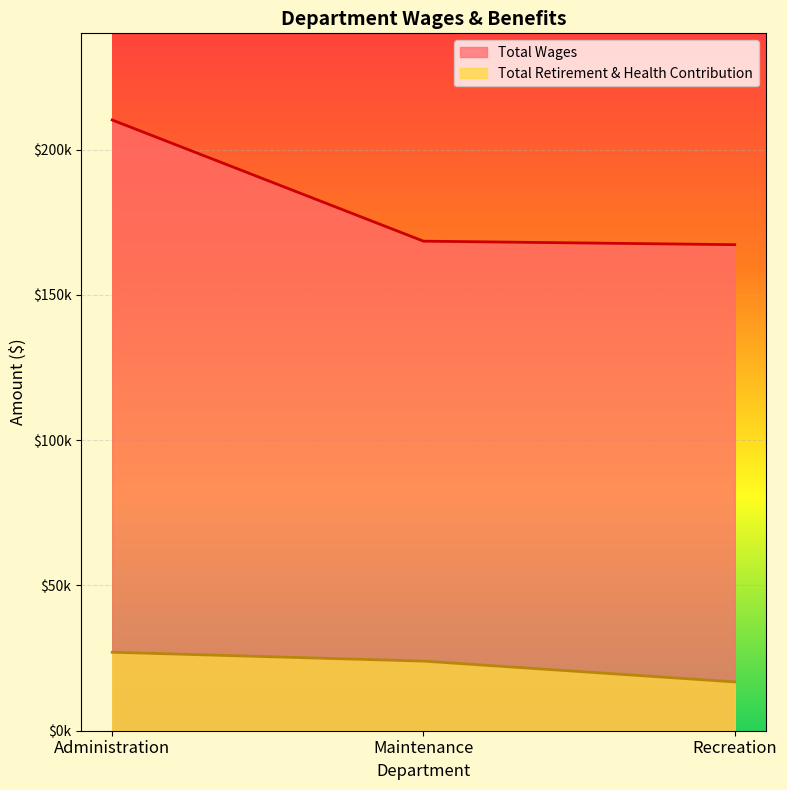

What are all the series names shown in the legend?

Total Wages, Total Retirement & Health Contribution